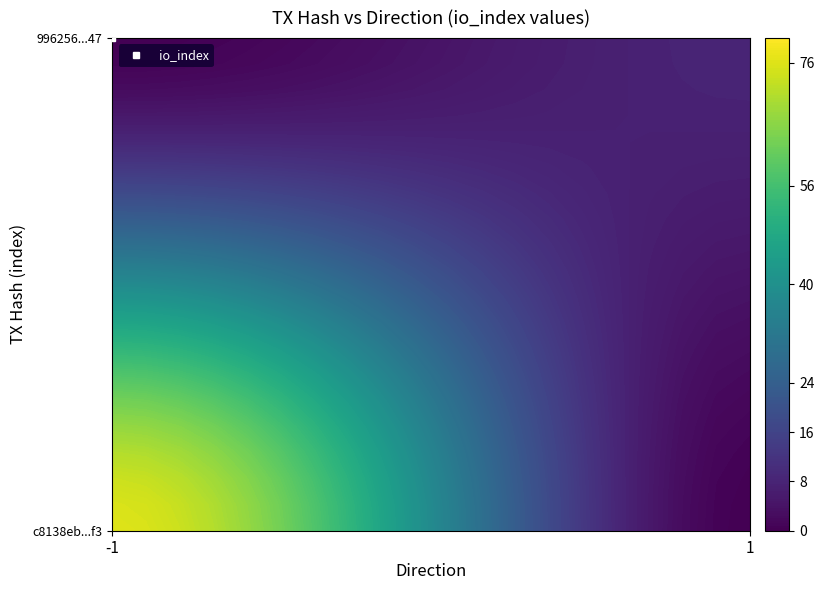

What is the sum of all 996256827debf0132a6a28f215b33f58d7b1f47 values?

9